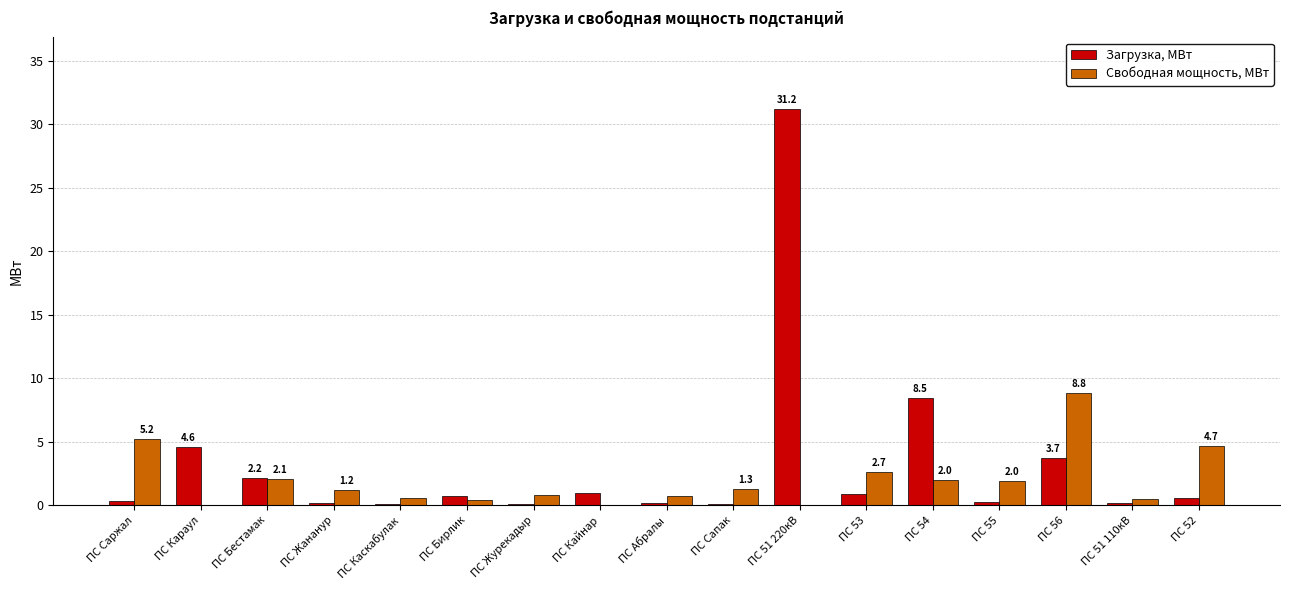

How many categories are shown in the chart?

17